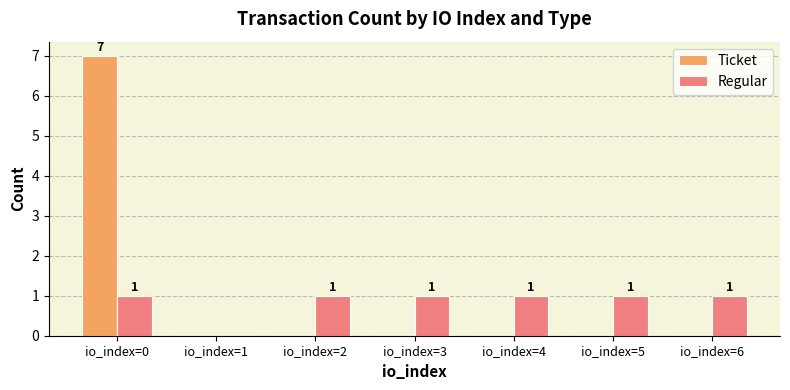

What is the sum of all Regular values?

6